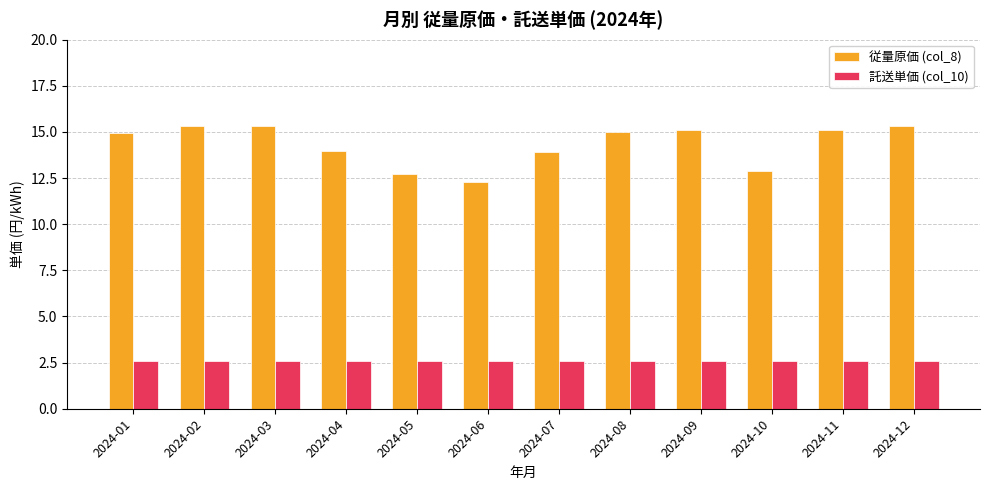

Rank the series by their maximum value, from highest to lowest.

従量原価 (col_8), 託送単価 (col_10)